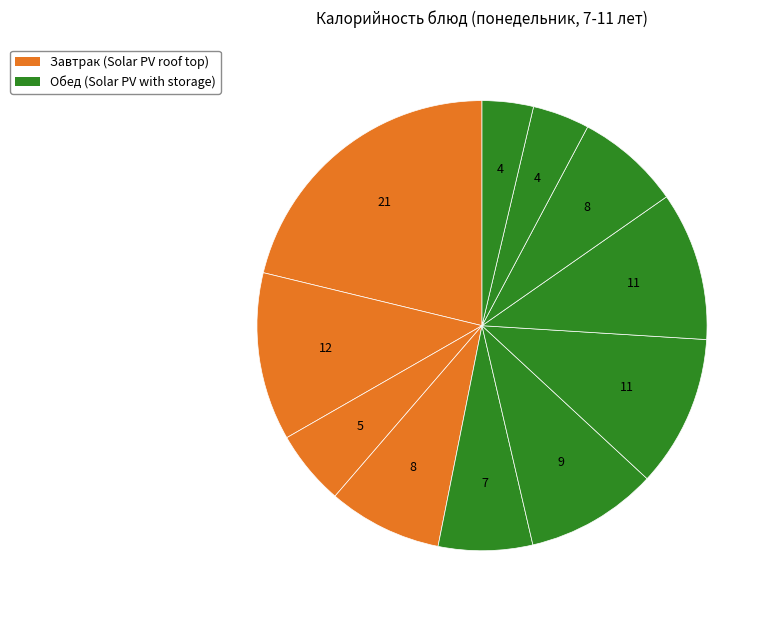

Count the number of slices in the pie.

11